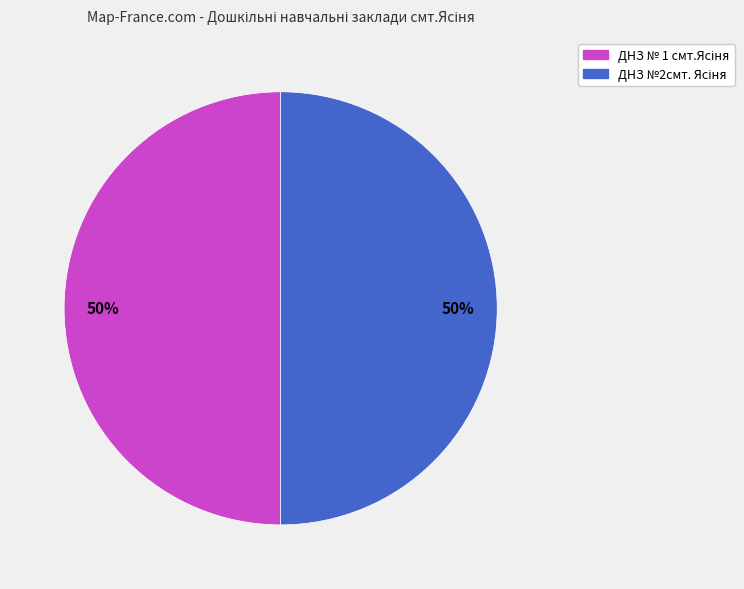

To the nearest percent, what is the average slice percentage?

50%